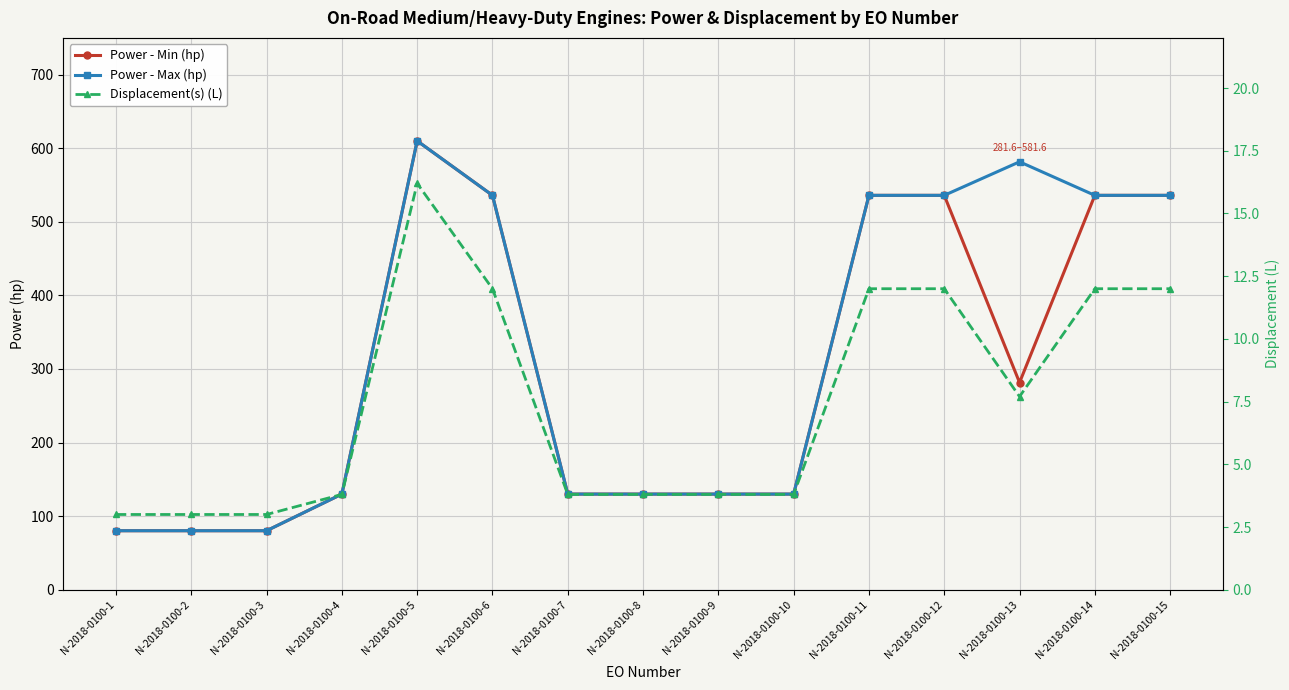

Which series has the widest spread of values?

Power - Min (hp)